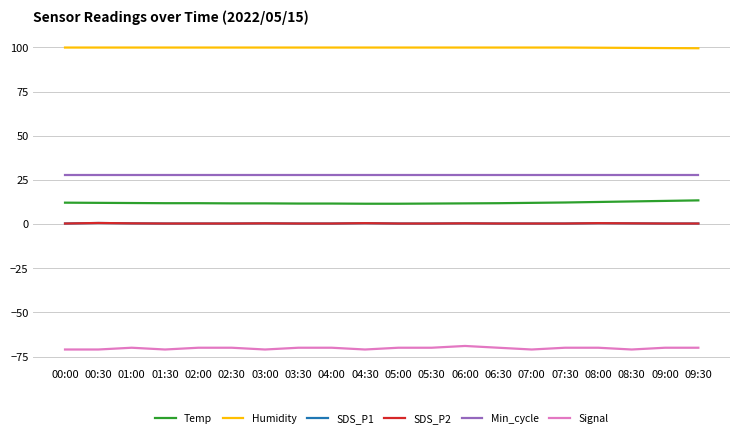

Reading right to left, transcribe all the data shown in this chart.

Temp: 13.4	13.1	12.8	12.5	12.2	12.0	11.8	11.7	11.6	11.5	11.5	11.6	11.6	11.7	11.7	11.8	11.8	11.9	12.0	12.1
Humidity: 99.5	99.6	99.7	99.8	99.9	99.9	99.9	99.9	99.9	99.9	99.9	99.9	99.9	99.9	99.9	99.9	99.9	99.9	99.9	99.9
SDS_P1: 0.3	0.3	0.4	0.5	0.3	0.3	0.3	0.4	0.3	0.3	0.5	0.3	0.3	0.4	0.3	0.3	0.3	0.4	0.6	0.3
SDS_P2: 0.3	0.3	0.4	0.5	0.3	0.3	0.3	0.4	0.3	0.3	0.5	0.3	0.3	0.4	0.3	0.3	0.3	0.4	0.6	0.3
Min_cycle: 28.0	28.0	28.0	28.0	28.0	28.0	28.0	28.0	28.0	28.0	28.0	28.0	28.0	28.0	28.0	28.0	28.0	28.0	28.0	28.0
Signal: -70.0	-70.0	-71.0	-70.0	-70.0	-71.0	-70.0	-69.0	-70.0	-70.0	-71.0	-70.0	-70.0	-71.0	-70.0	-70.0	-71.0	-70.0	-71.0	-71.0